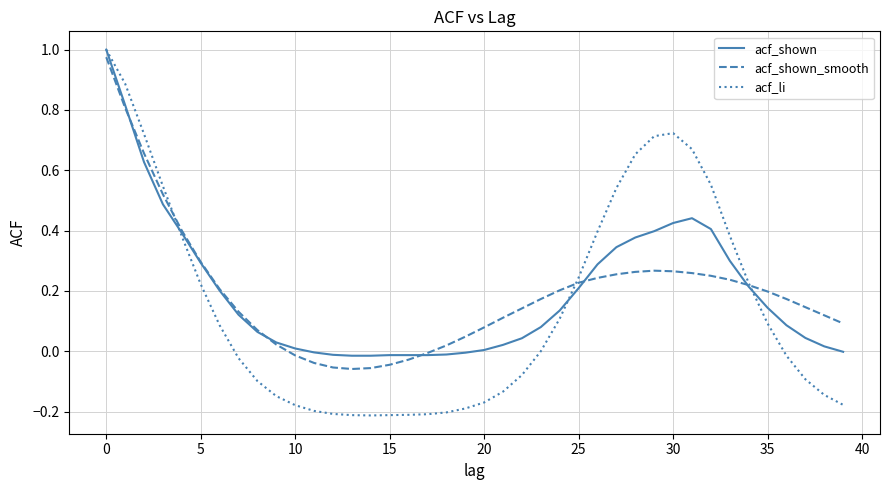

Which series has the largest range (max minus min)?

acf_li